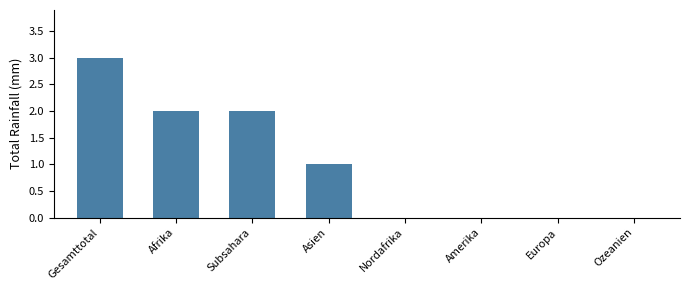

Reading left to right, extract all data points from this chart.

Gesamttotal=3	Afrika=2	Subsahara=2	Asien=1	Nordafrika=0	Amerika=0	Europa=0	Ozeanien=0